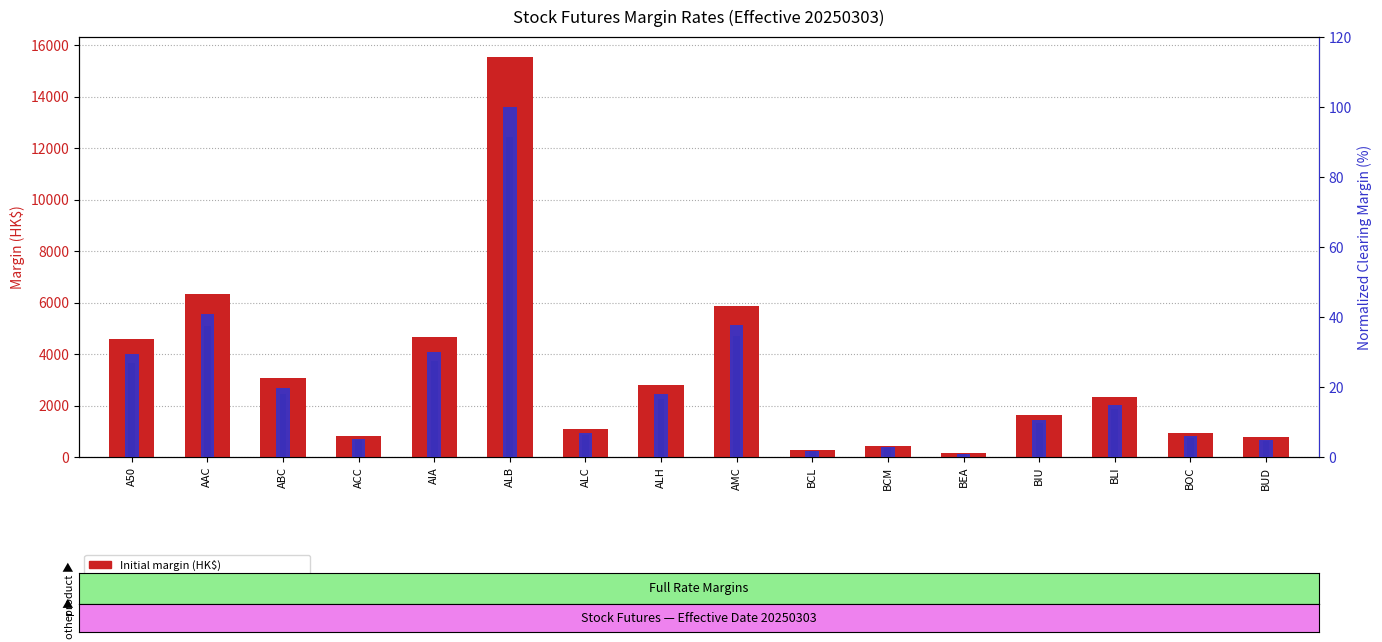

At AIA, list the series in order from smallest to largest.

Clearing House Margin (normalized), Maintenance margin, Initial margin